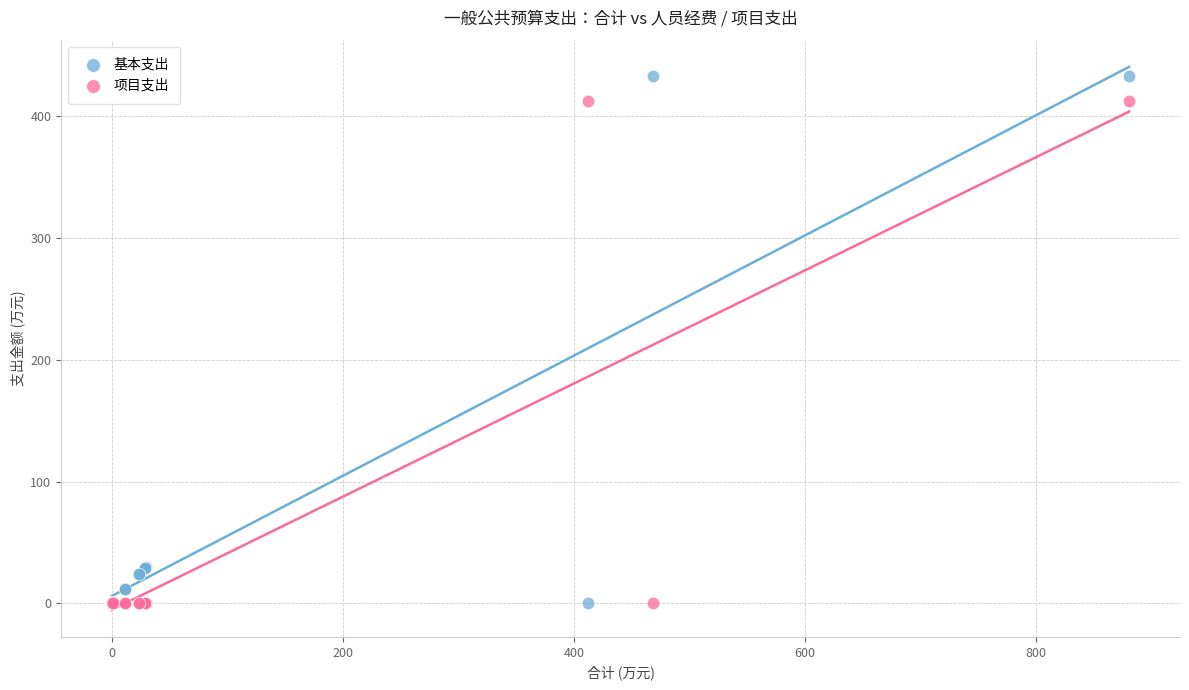

Which series has the widest spread of Y values?

基本支出